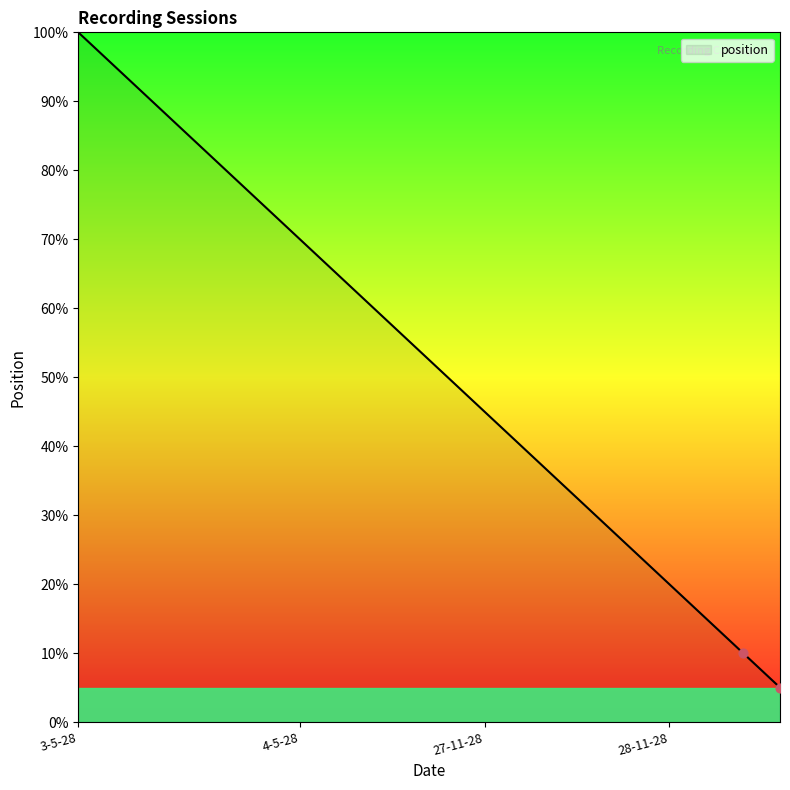

What is the difference between the maximum and minimum values?

95.0